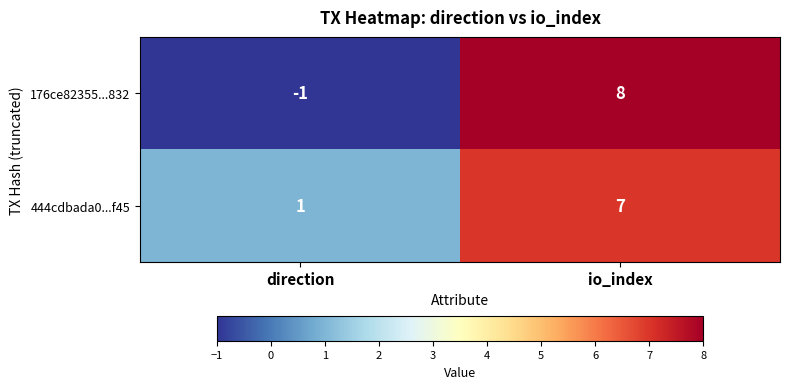

Rank the series by their average value, from highest to lowest.

444cdbada0...f45, 176ce82355...832